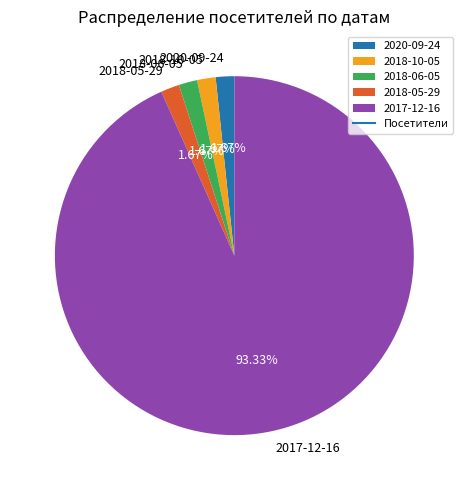

Does 2017-12-16 account for over 50% of the chart?

Yes